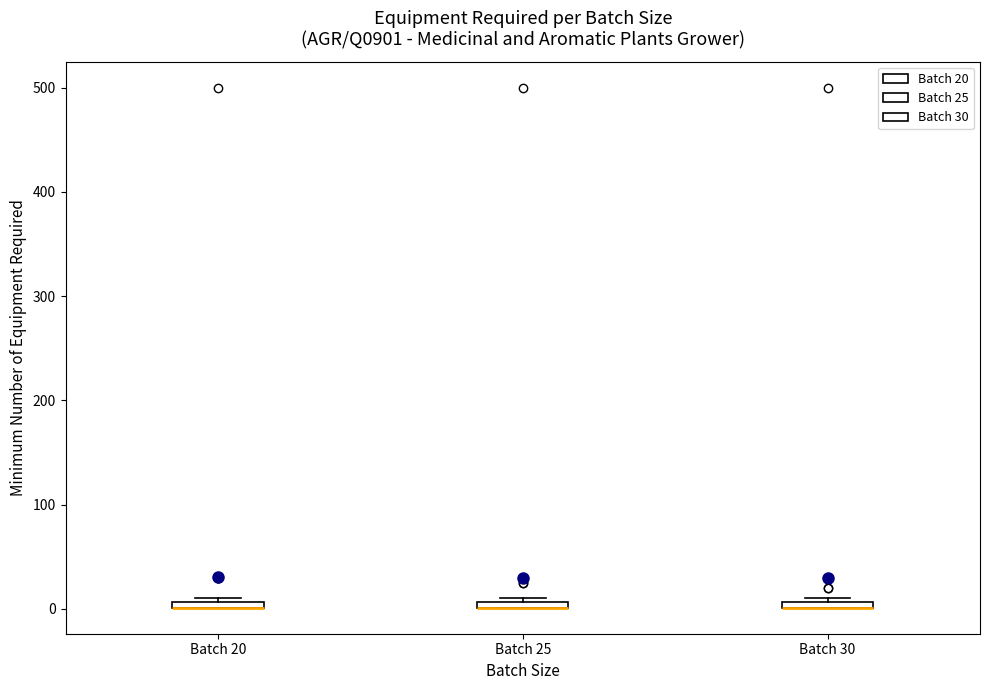

Where is the upper edge of the box for Batch 30 on the y-axis? The values are not printed on the chart, so give them approximately, as read against the axis.

10